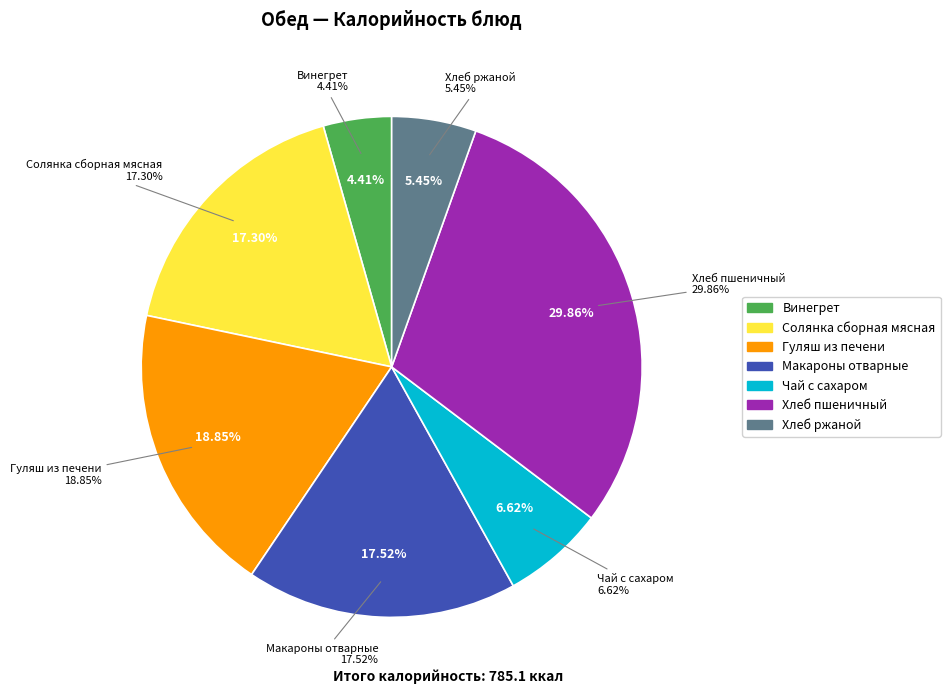

Is there any slice that represents more than half of the pie?

No